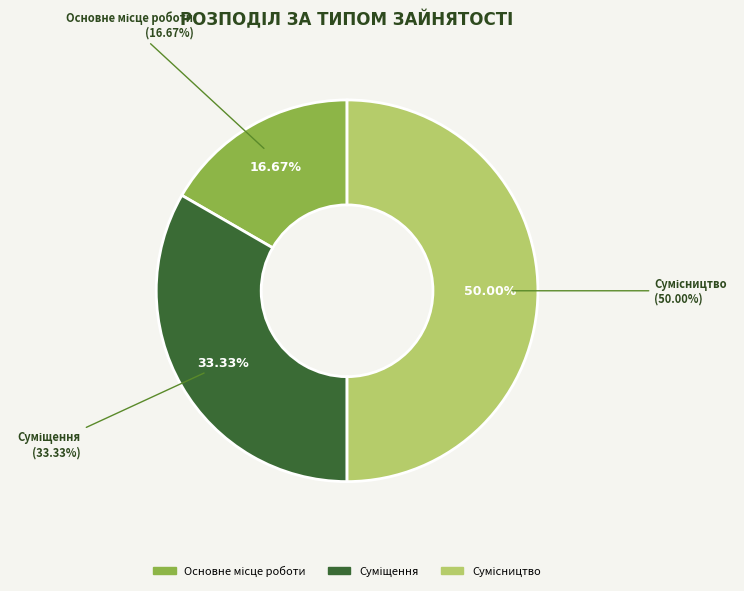

Which category has the smallest portion of the pie?

Основне місце роботи